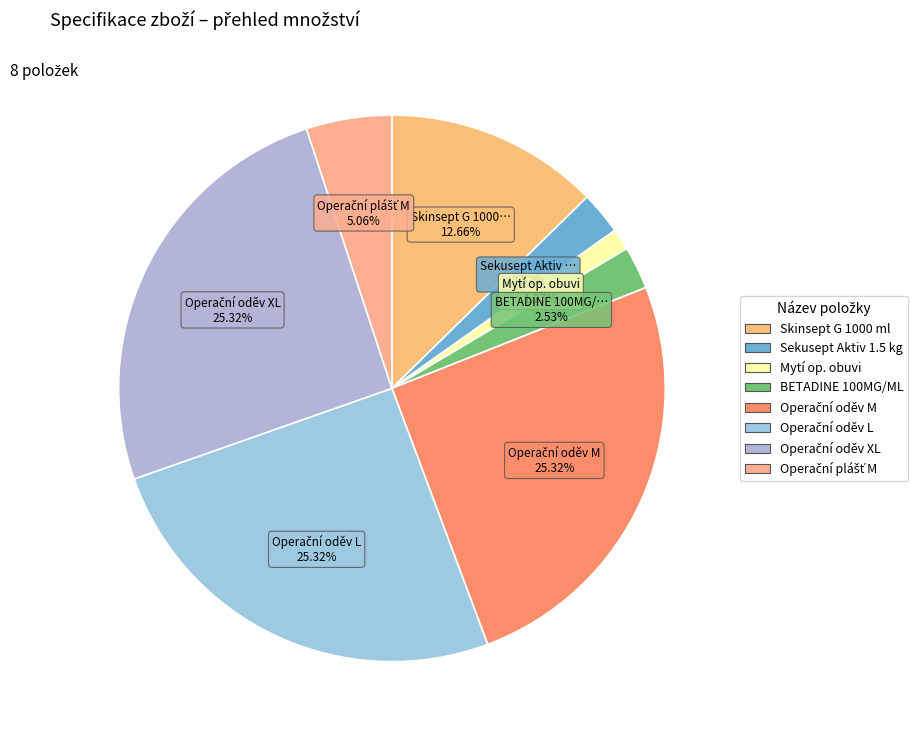

To the nearest percent, what percentage of the pie is Operační oděv XL?

25%